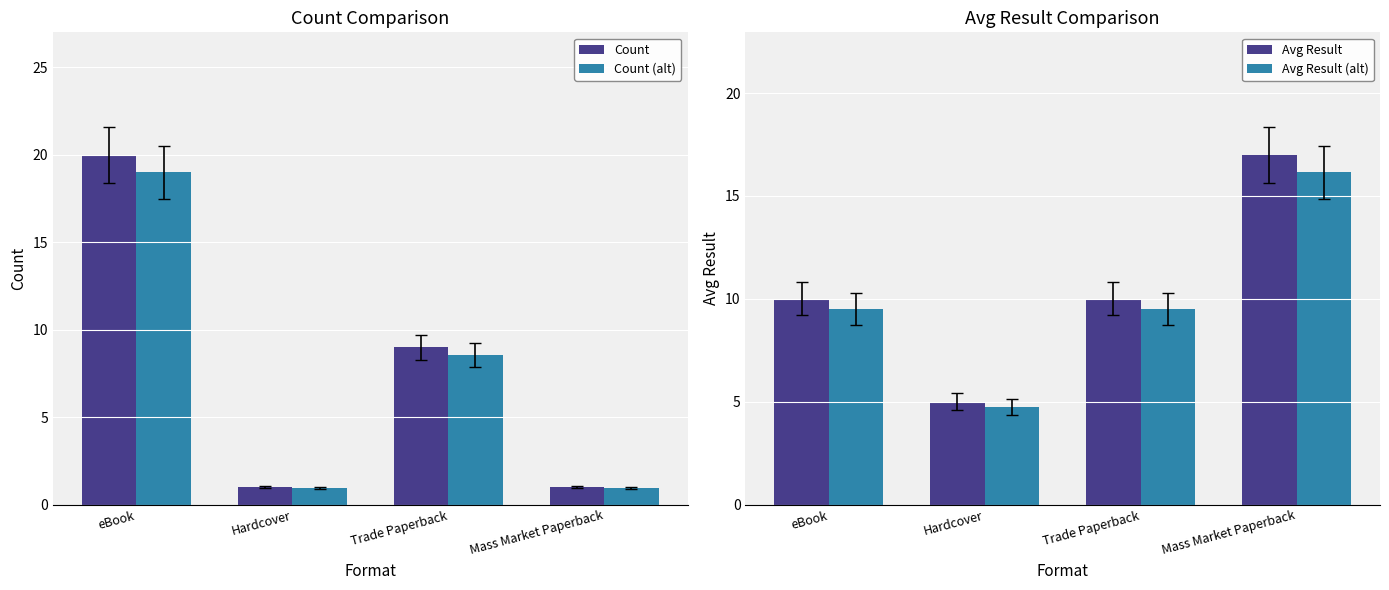

True or false: Count (alt) has a value of 0.9 at Mass Market Paperback.

True